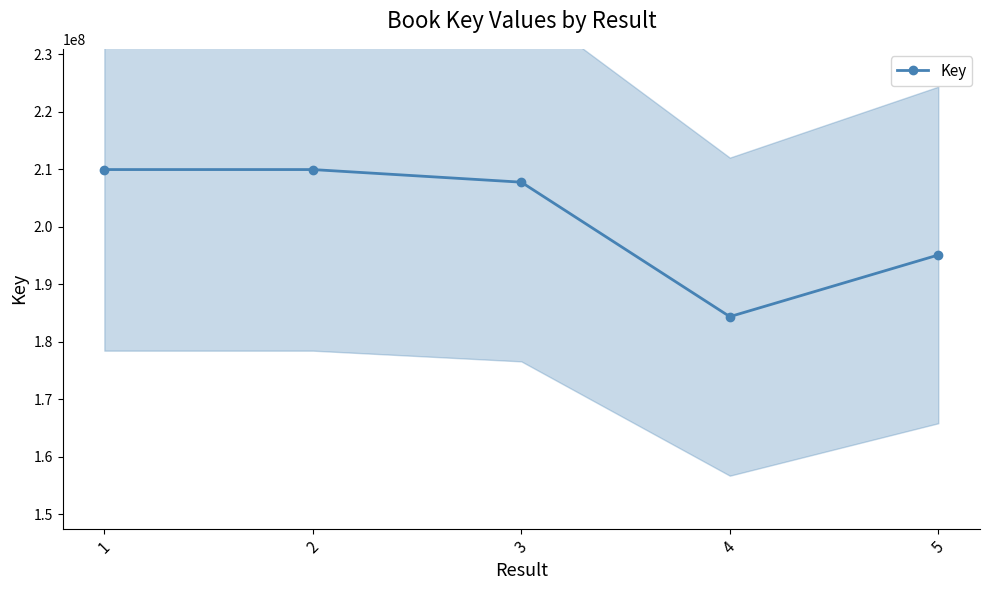

Reading left to right, extract all data points from this chart.

209960207	209961305	207766532	184379885	195106228